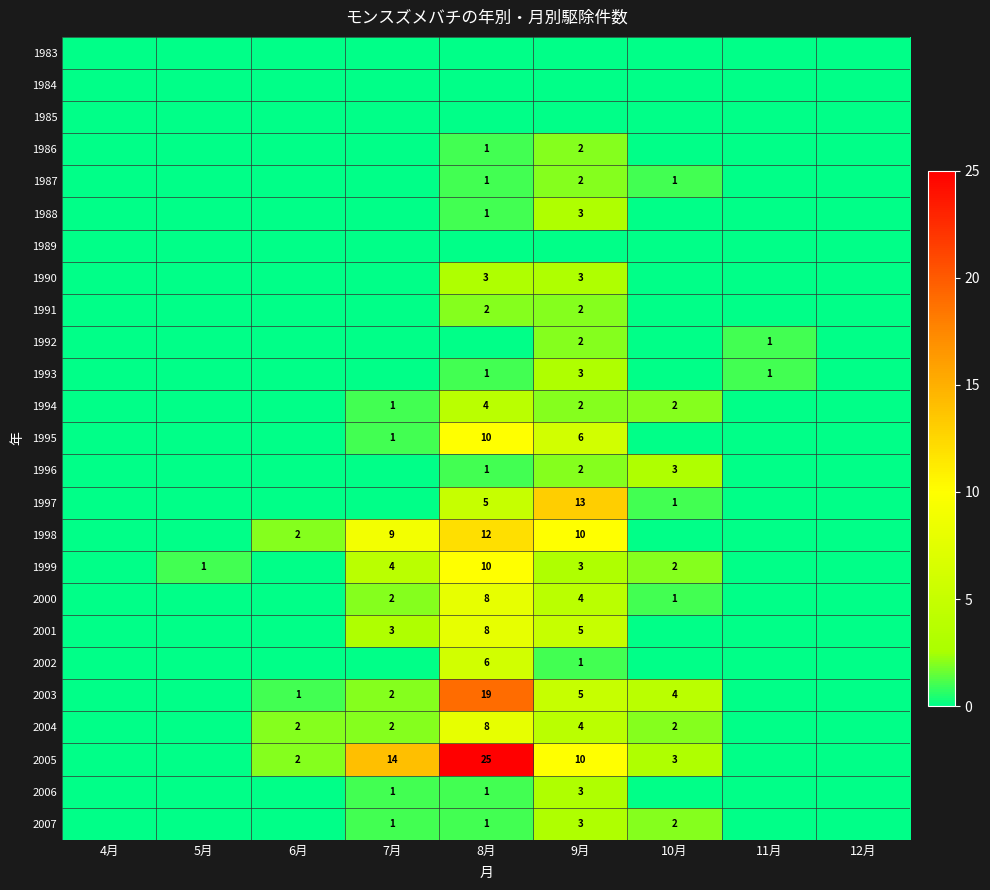

True or false: 1987 has a value of 1 at 10月.

True